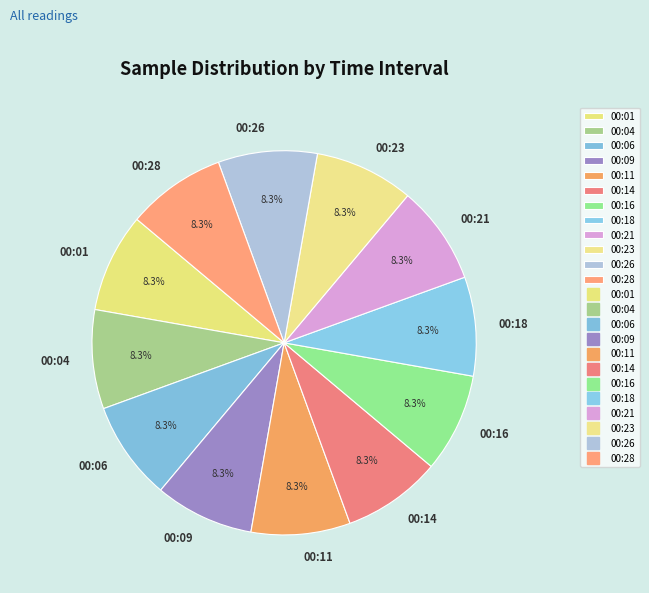

How many slices are in this pie chart?

12